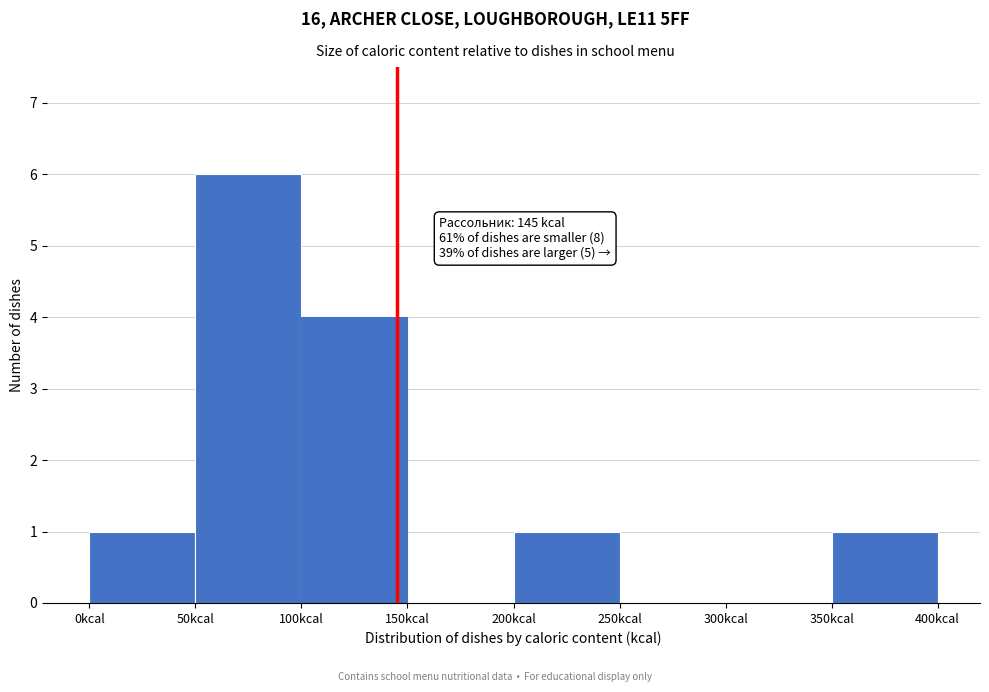

Over which range of the x-axis is the bar tallest?

50 to 100